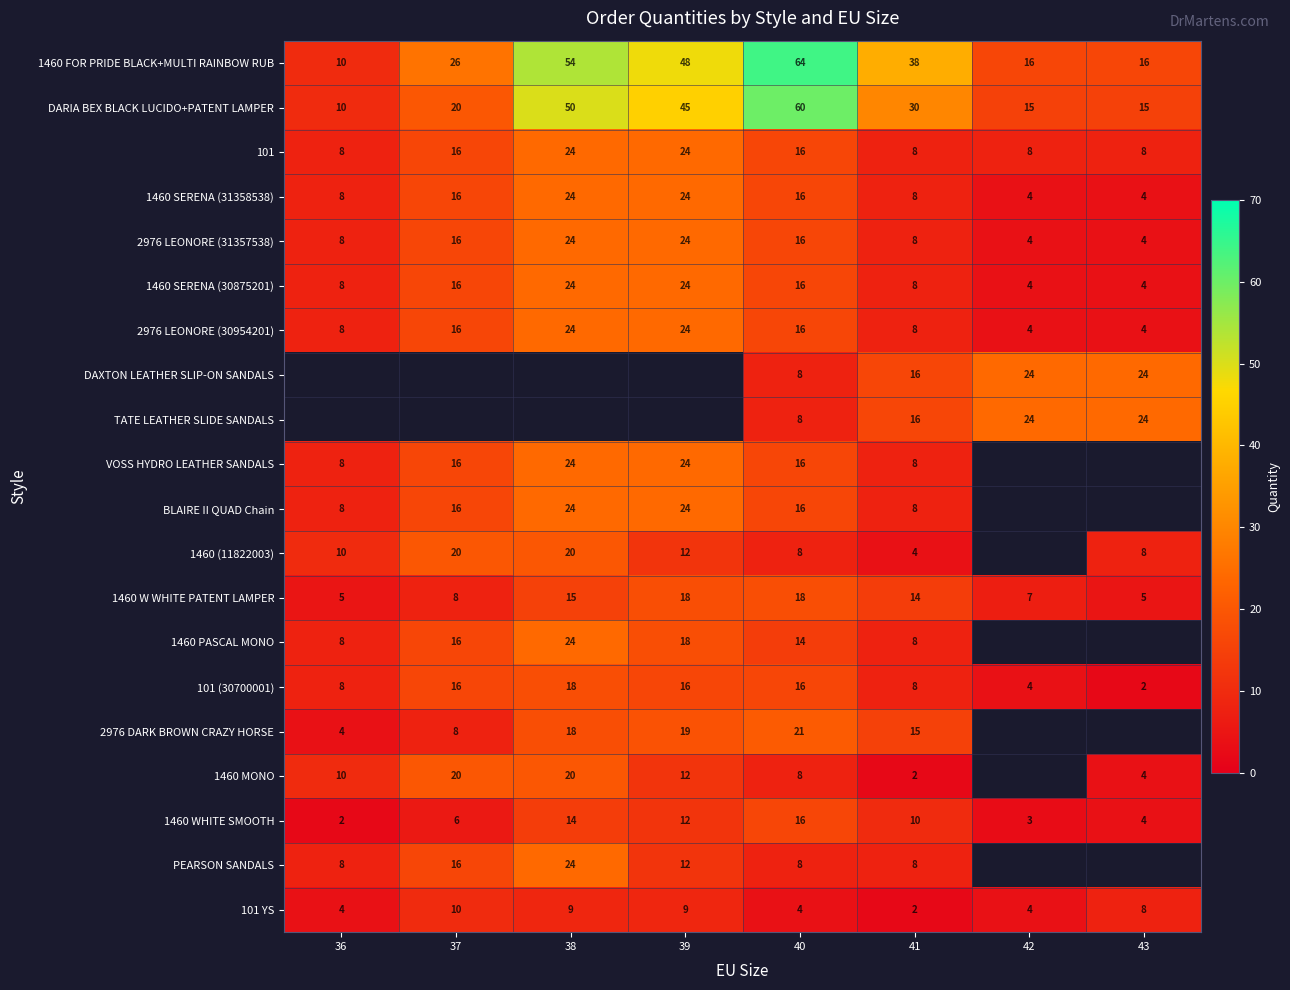

True or false: 1460 WHITE SMOOTH has a value of 16 at 41.

False